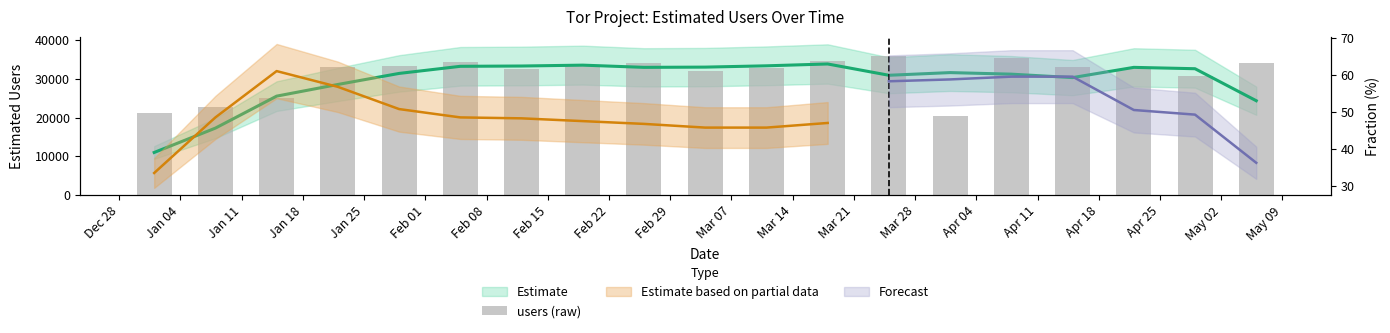

How many values exceed 33034?

9